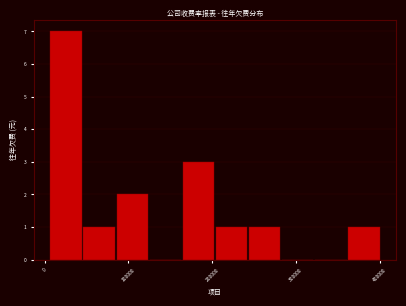

Around what value on the x-axis is the tallest bar? Give the approximate position of its centre, as read against the axis.

30000